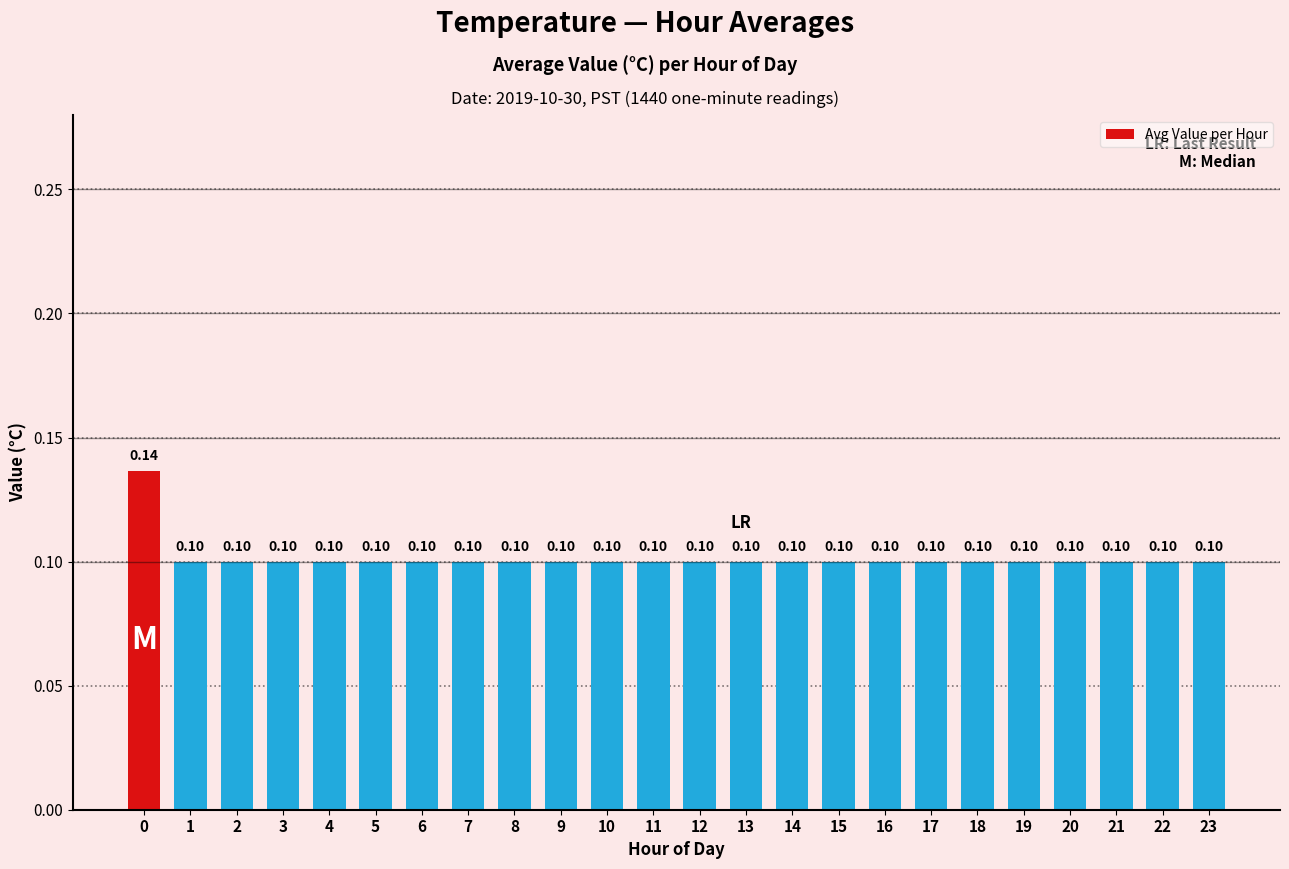

Is it true that the value at 15 is 0.0?

False